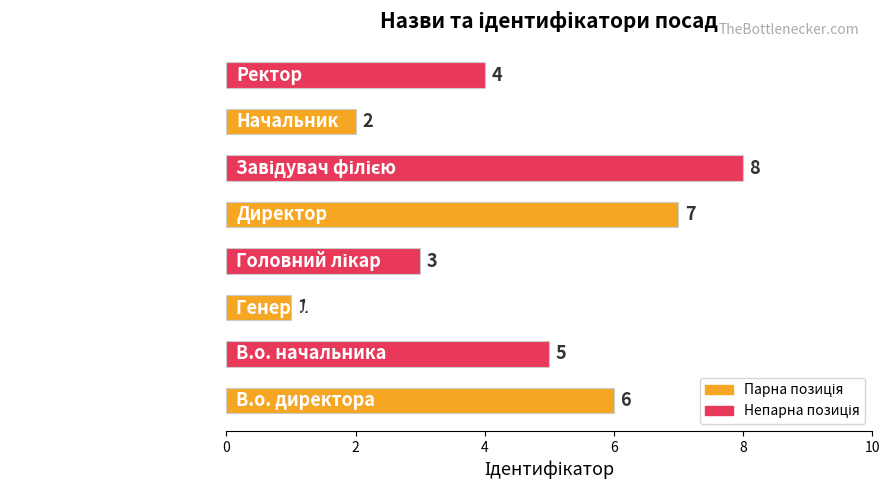

Where is the data nearest to the value 4?

Ректор